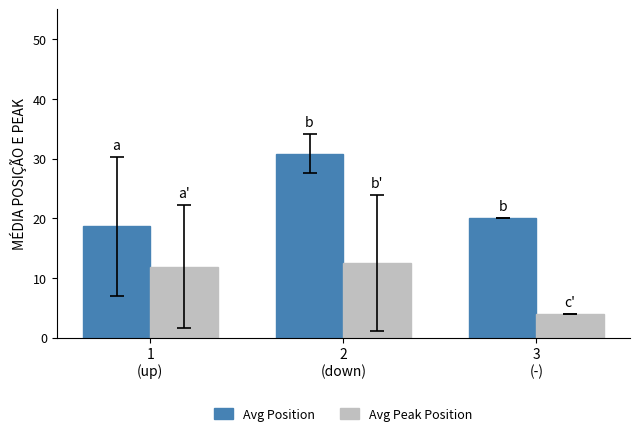

At 2
(down), list the series in order from largest to smallest.

Avg Position, Avg Peak Position